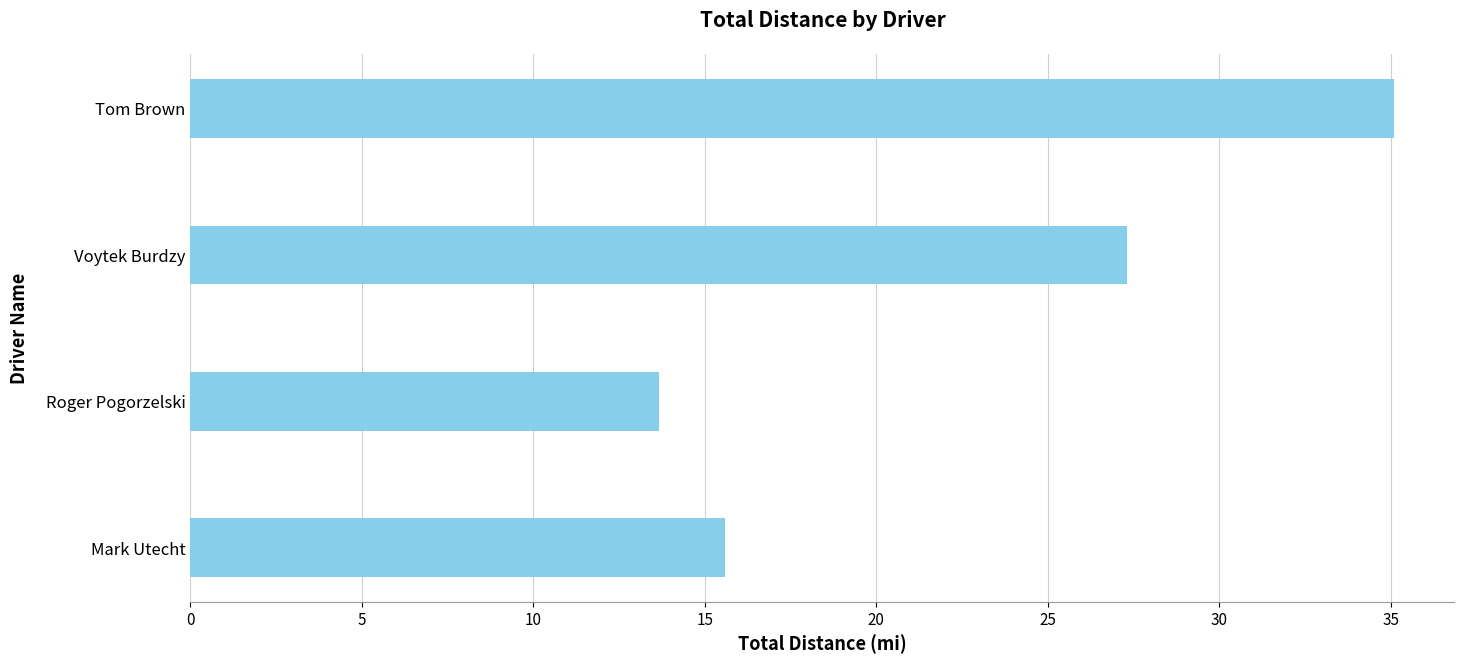

Are the bars horizontal?

Yes